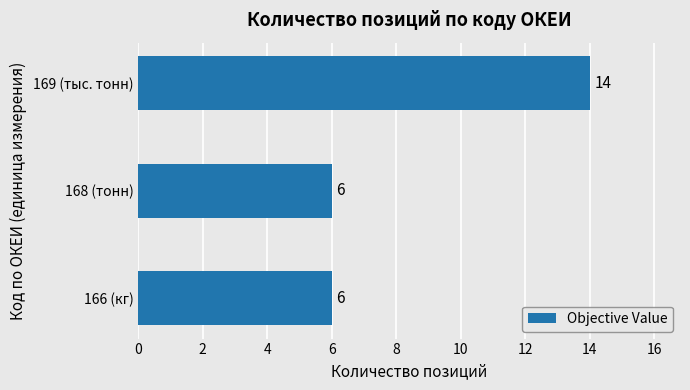

At which category does the chart reach its peak across all series?

169 (тыс. тонн)